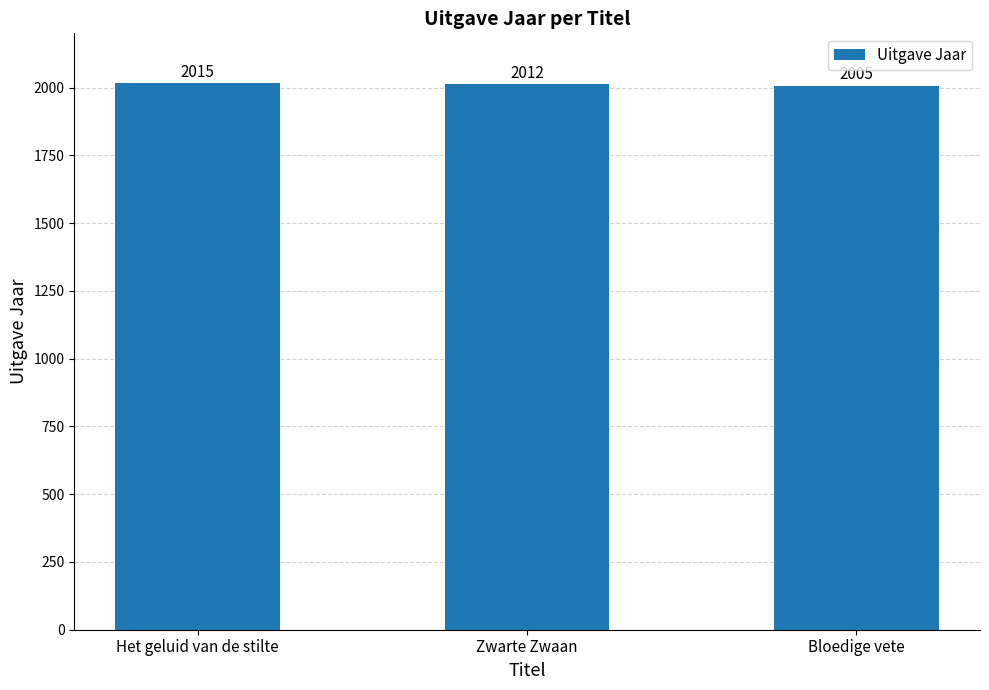

What is the minimum value shown in the chart?

2005